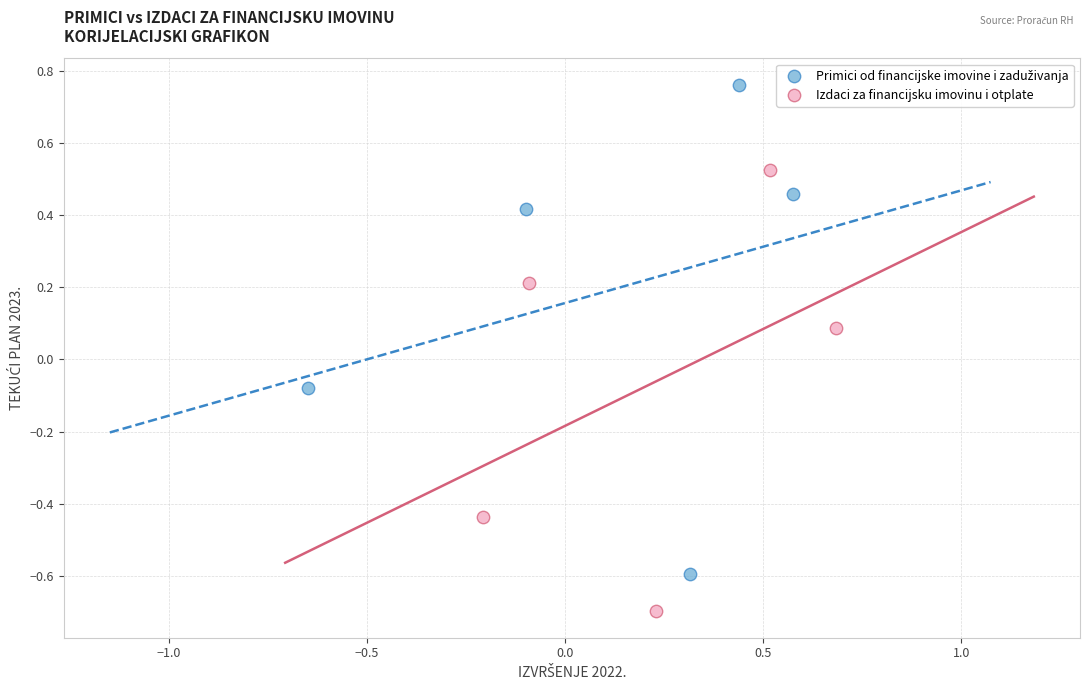

Which series contains the lowest Y value?

Izdaci za financijsku imovinu i otplate